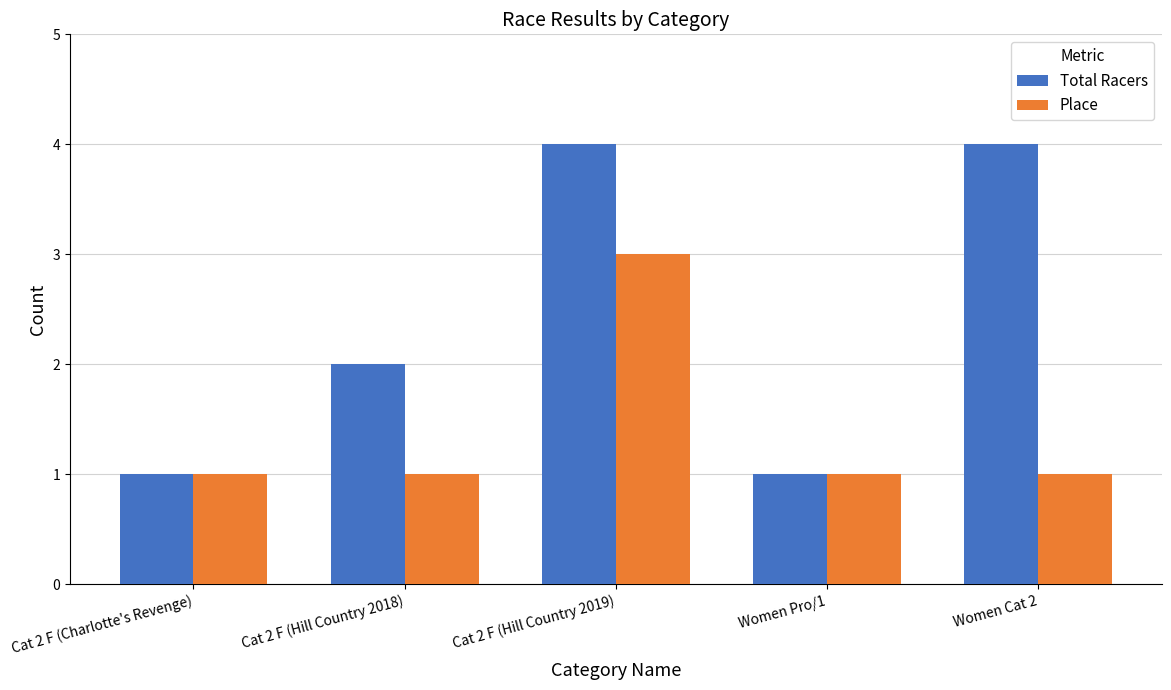

At which category is the sum across all series the highest?

Cat 2 F (Hill Country 2019)